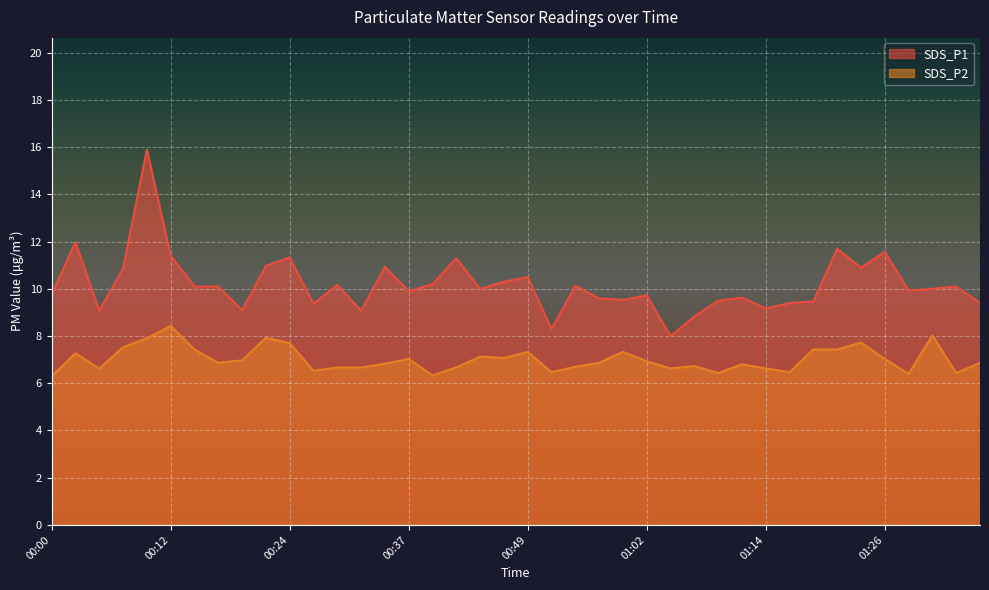

What is the label of the 2nd point from the right?

01:34